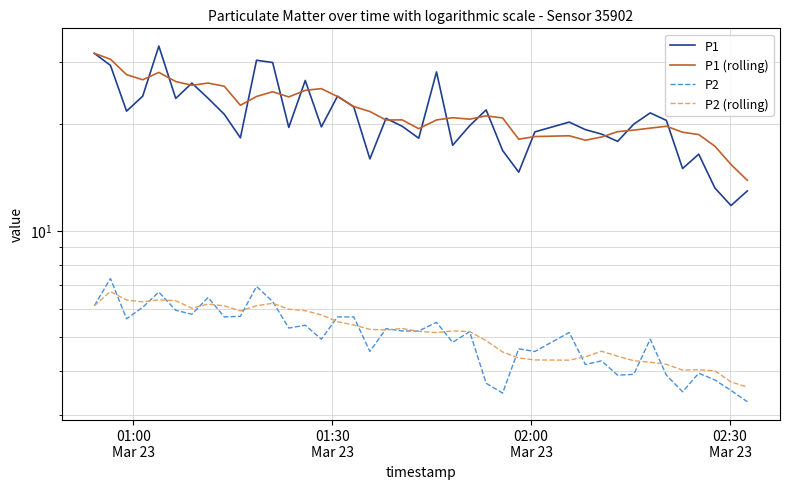

What are all the series names shown in the legend?

P1, P1 (rolling), P2, P2 (rolling)